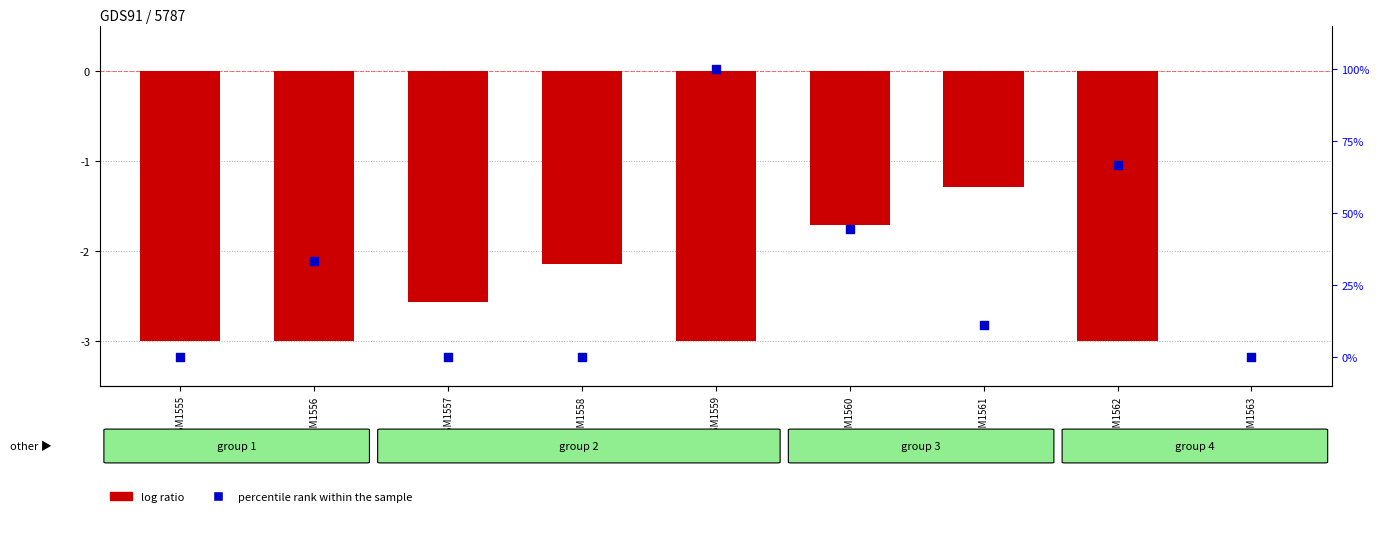

Which series has the widest spread of Y values?

percentile rank within the sample